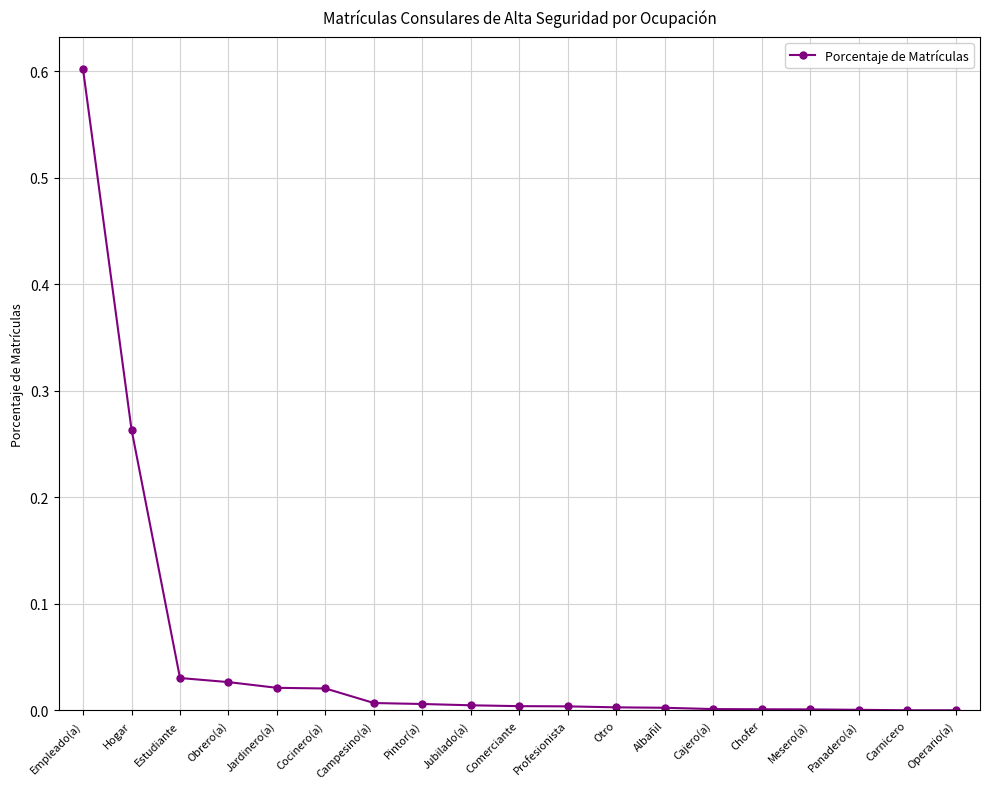

What position from the left is Cajero(a)?

14